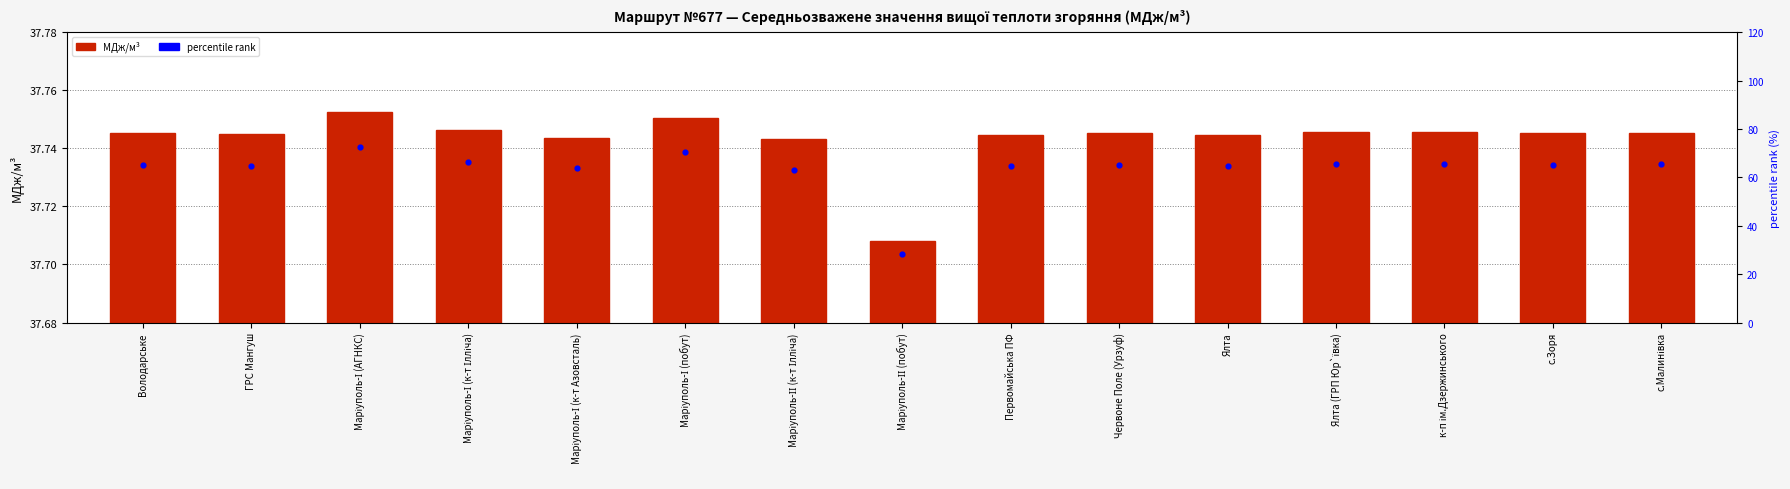

At which category is the sum across all series the highest?

Маріуполь-І (АГНКС)